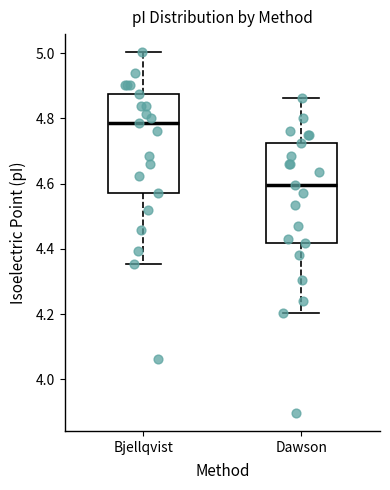

Where does the upper whisker of the box for Bjellqvist end on the y-axis? The values are not printed on the chart, so give them approximately, as read against the axis.

5.00